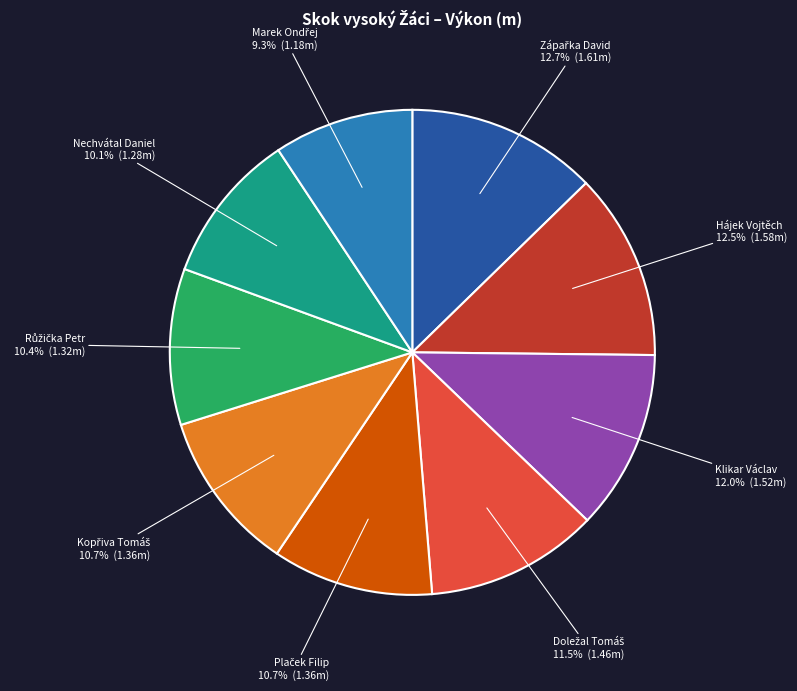

What portion of the pie excludes Klikar Václav?

88.0%